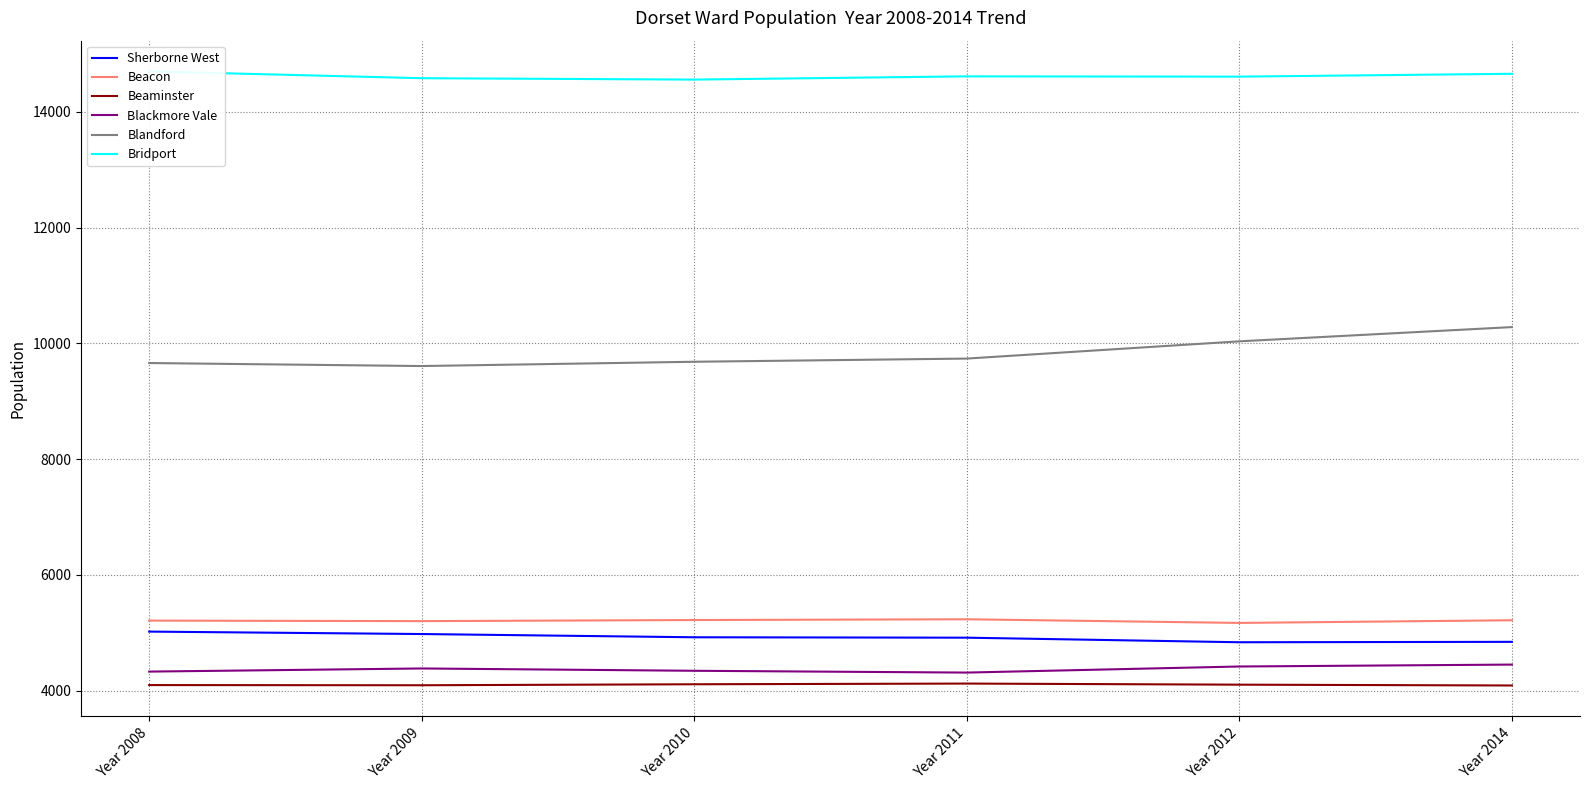

What is the difference between the highest and lowest values at Year 2014?

10570